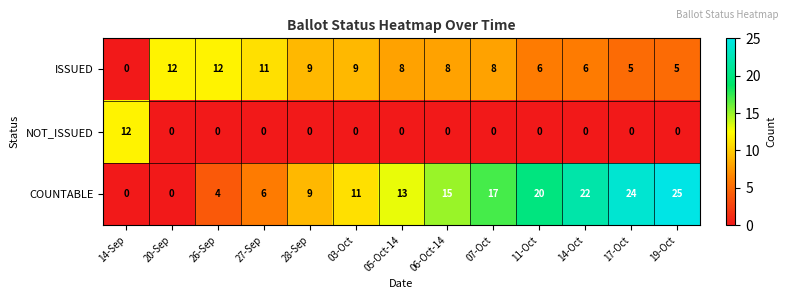

Which series has the largest total across all categories?

COUNTABLE